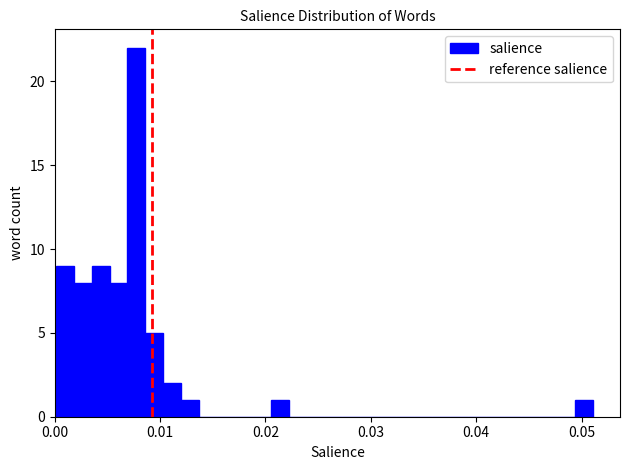

Read against the x-axis, roughly where is the centre of the tallest bar?

0.008